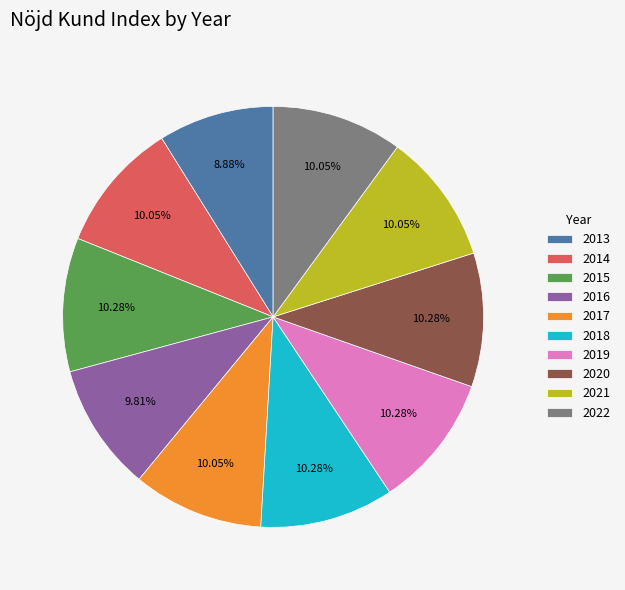

Does 2016 account for over 50% of the chart?

No